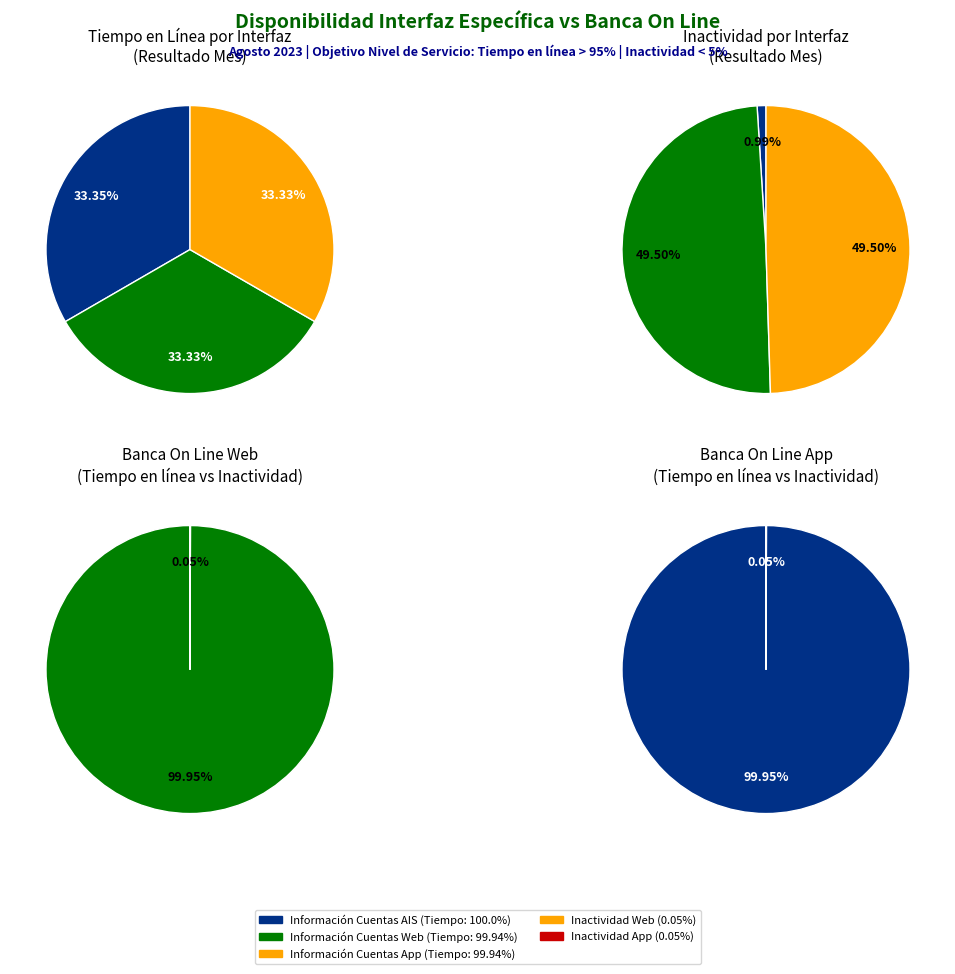

The Información Cuentas AIS (Tiempo en línea) slice represents 44% of the pie. True or false?

False